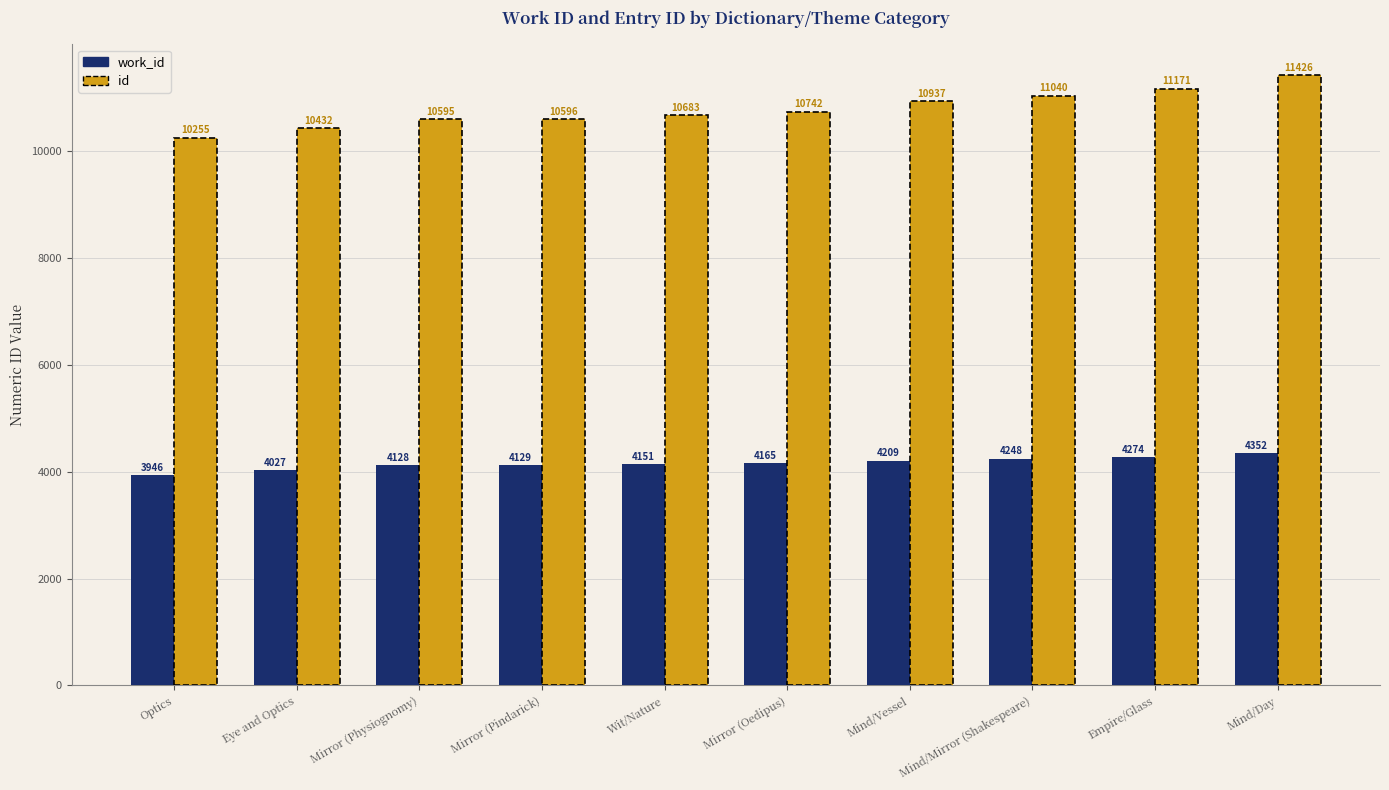

Is the value of id at Mind/Mirror (Shakespeare) greater than the value of work_id at Mirror (Physiognomy)?

Yes